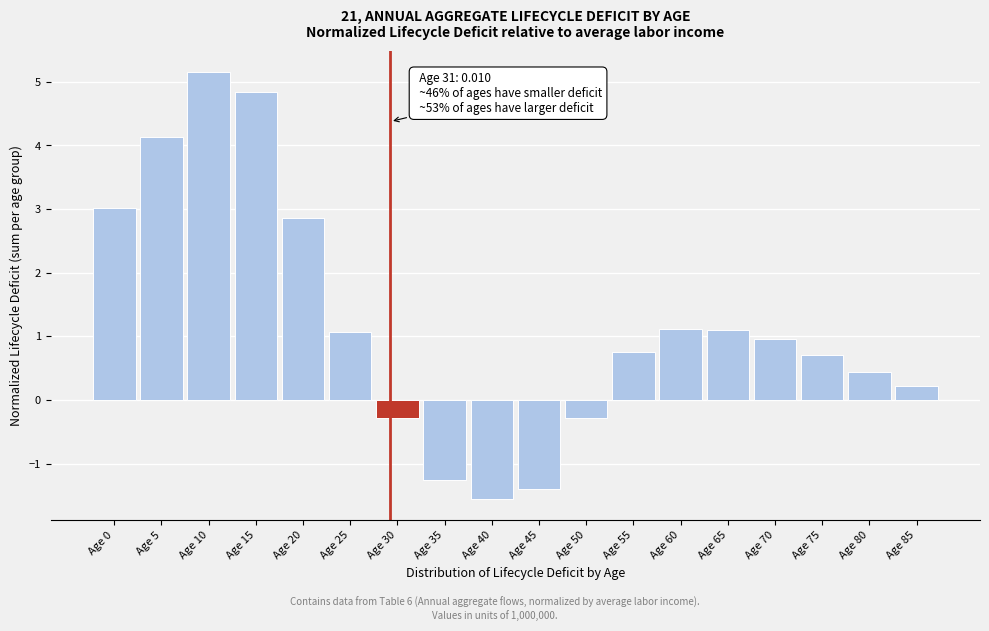

Reading right to left, extract all data points from this chart.

0.2	0.4	0.7	1.0	1.1	1.1	0.8	-0.3	-1.4	-1.6	-1.3	-0.3	1.1	2.9	4.8	5.1	4.1	3.0